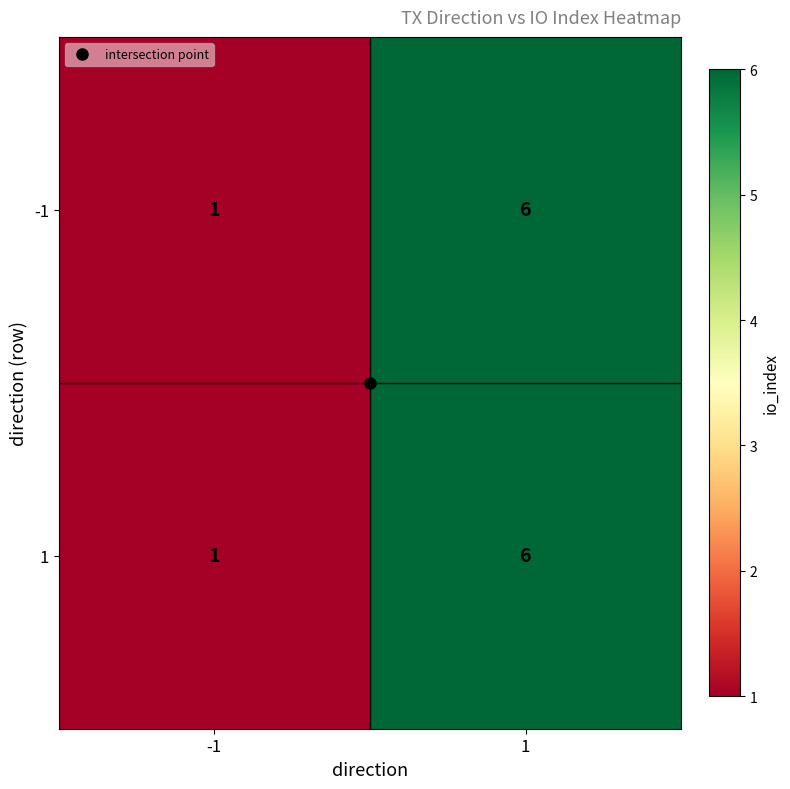

What value does the -1 series have at 1?

6